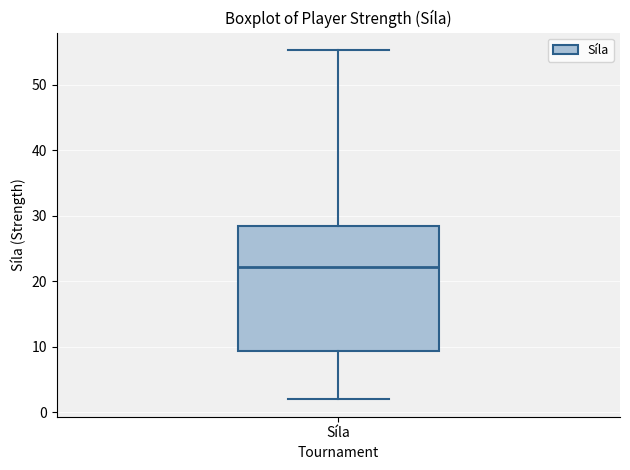

Where does the lower whisker of the box for Síla end on the y-axis? The values are not printed on the chart, so give them approximately, as read against the axis.

2